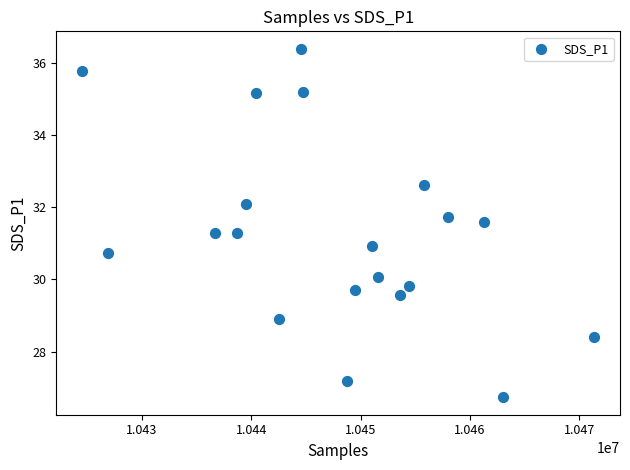

What is the range of Y values (max minus min)?

9.7